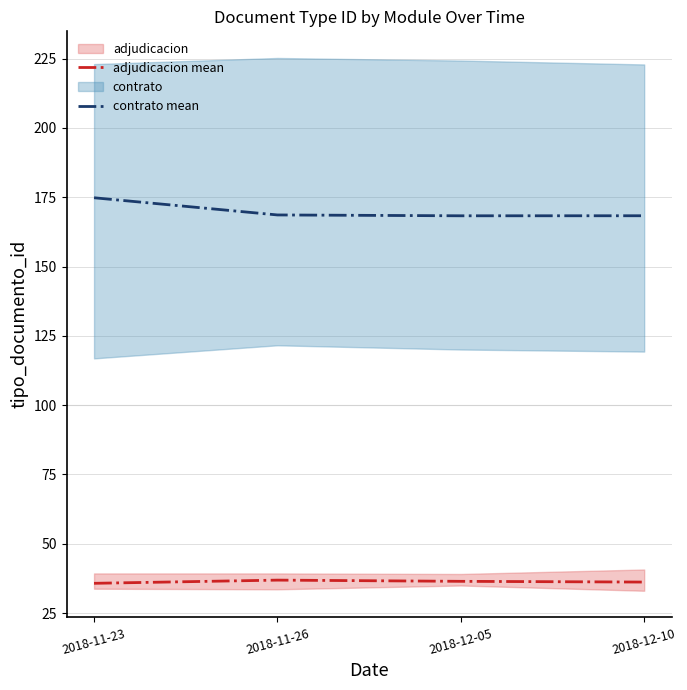

What is the spread (max minus min) of values at 2018-12-10?

132.1